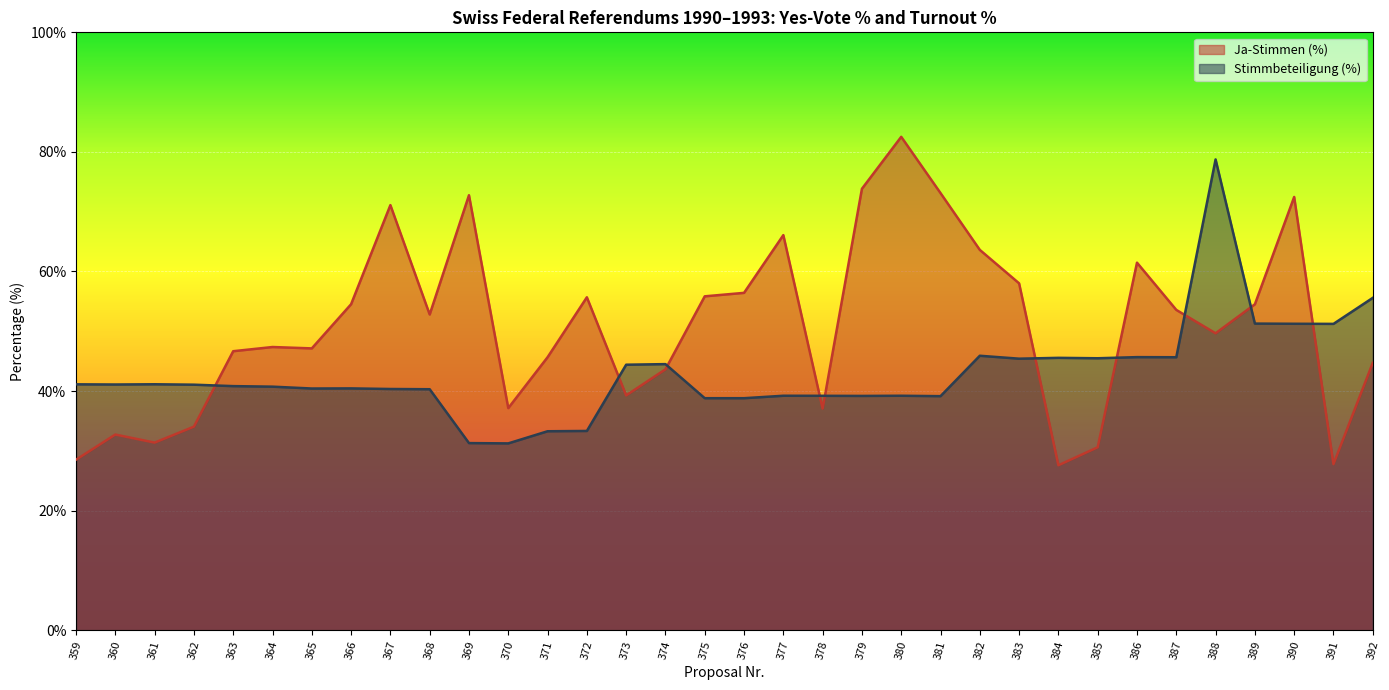

Between which two adjacent categories do Ja-Stimmen (%) and Stimmbeteiligung (%) first intersect?

362 and 363